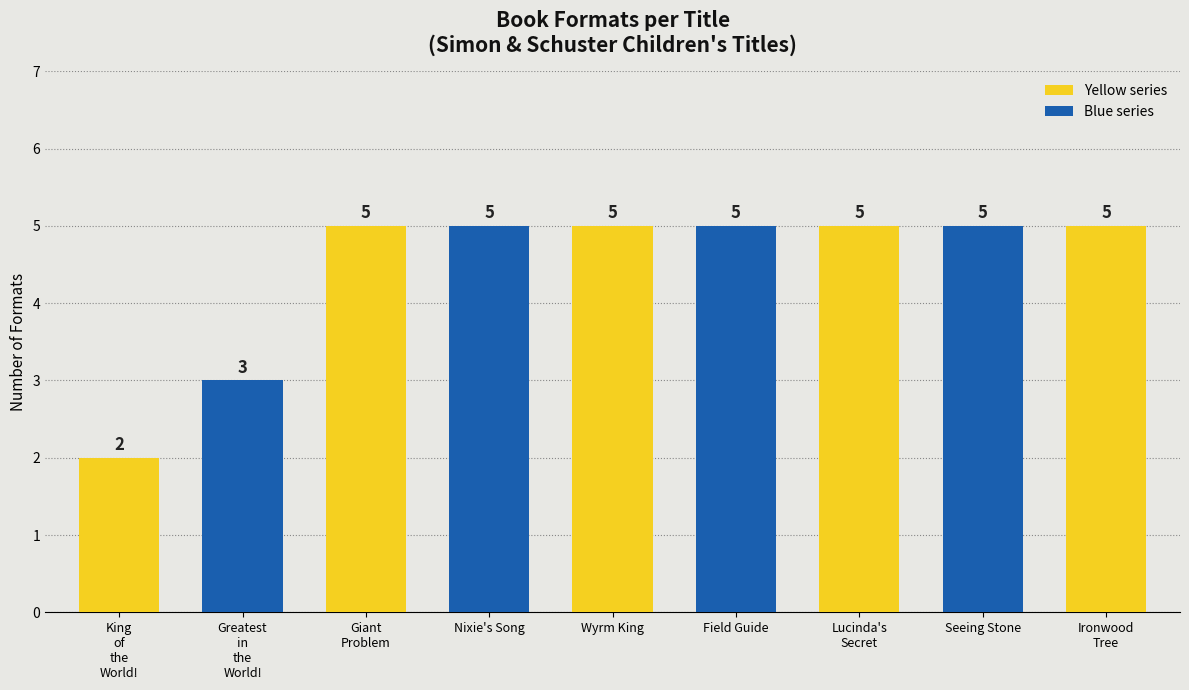

Which category has the highest value across all series?

Giant Problem